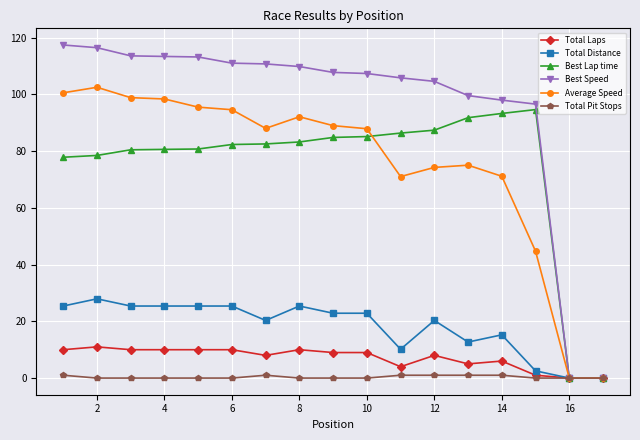

Does the chart have visible grid lines?

Yes